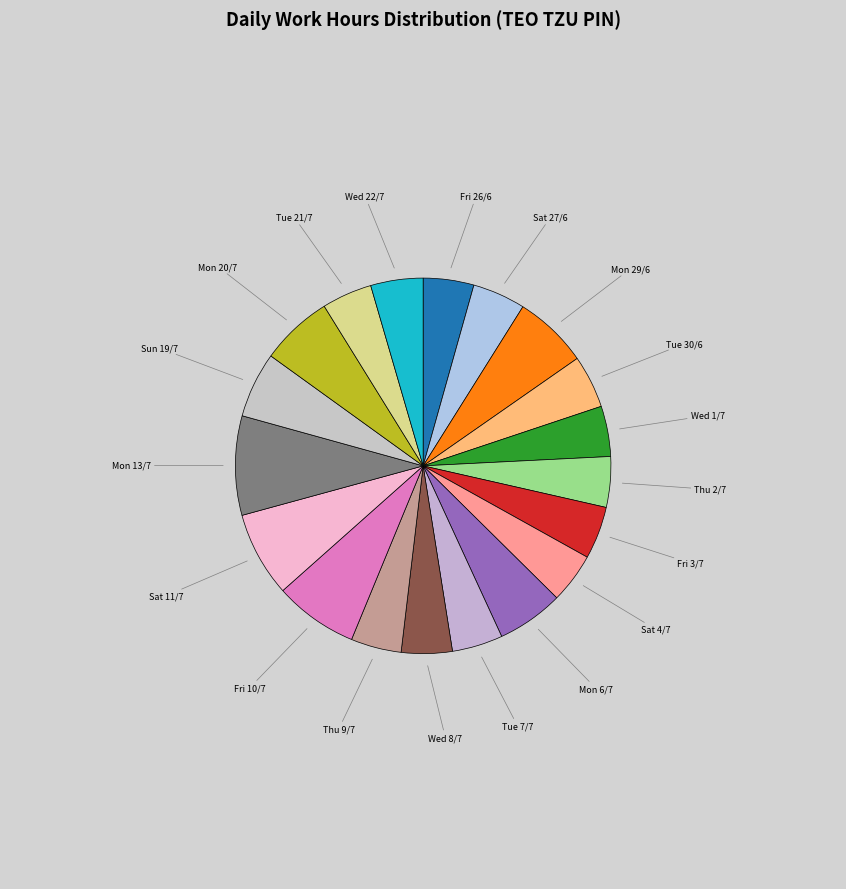

Count the number of slices in the pie.

19